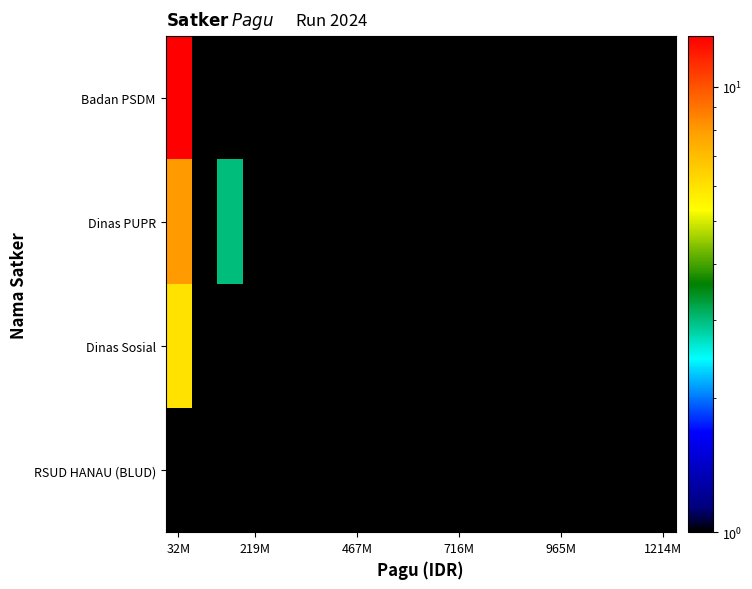

What is the lowest value of the Dinas PUPR series?

1.0